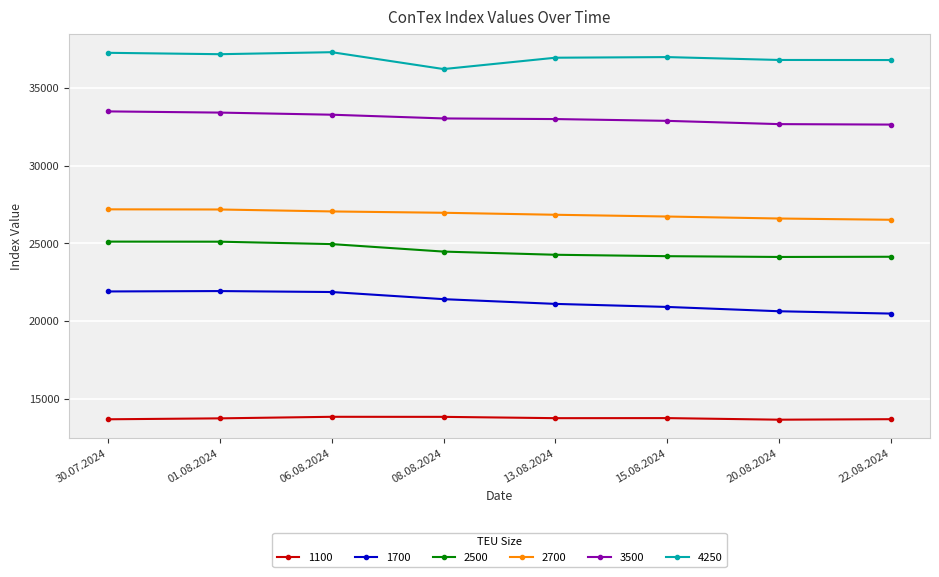

At 01.08.2024, list the series in order from smallest to largest.

1100, 1700, 2500, 2700, 3500, 4250